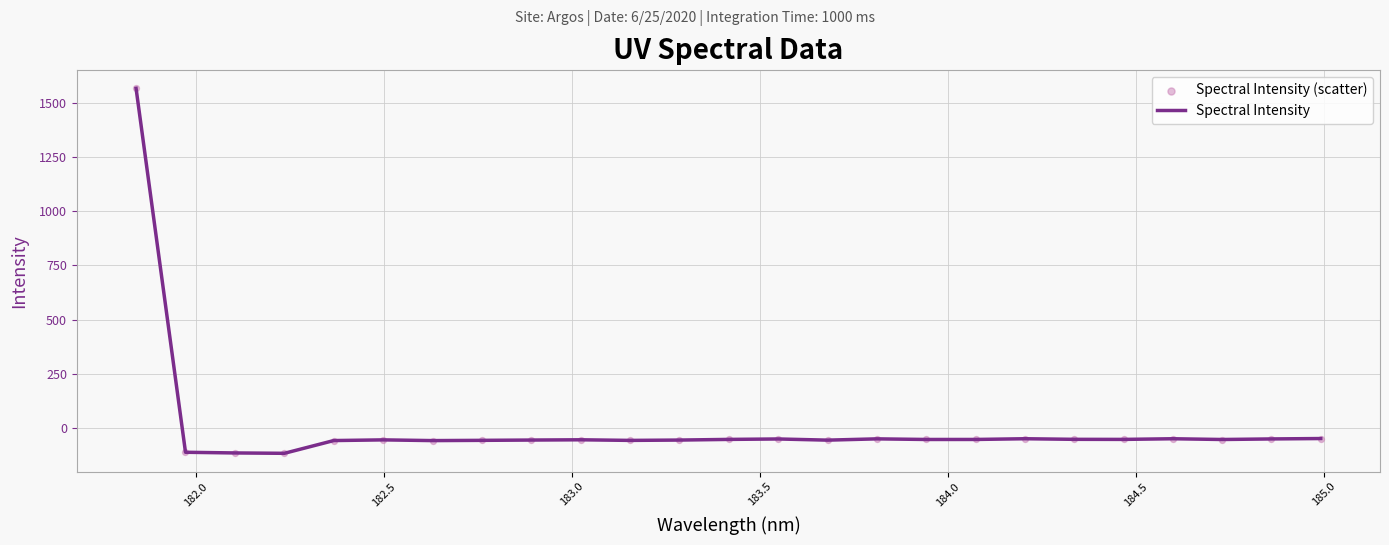

What is the minimum value shown in the chart?

-116.3